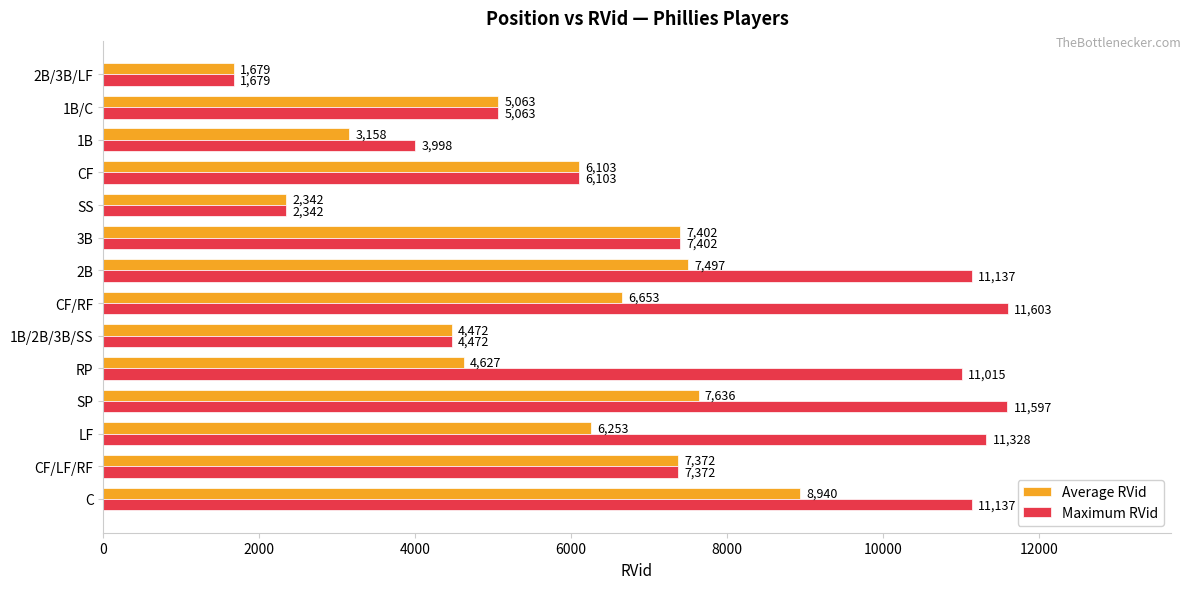

What is the sum of all Maximum RVid values?

106248.0